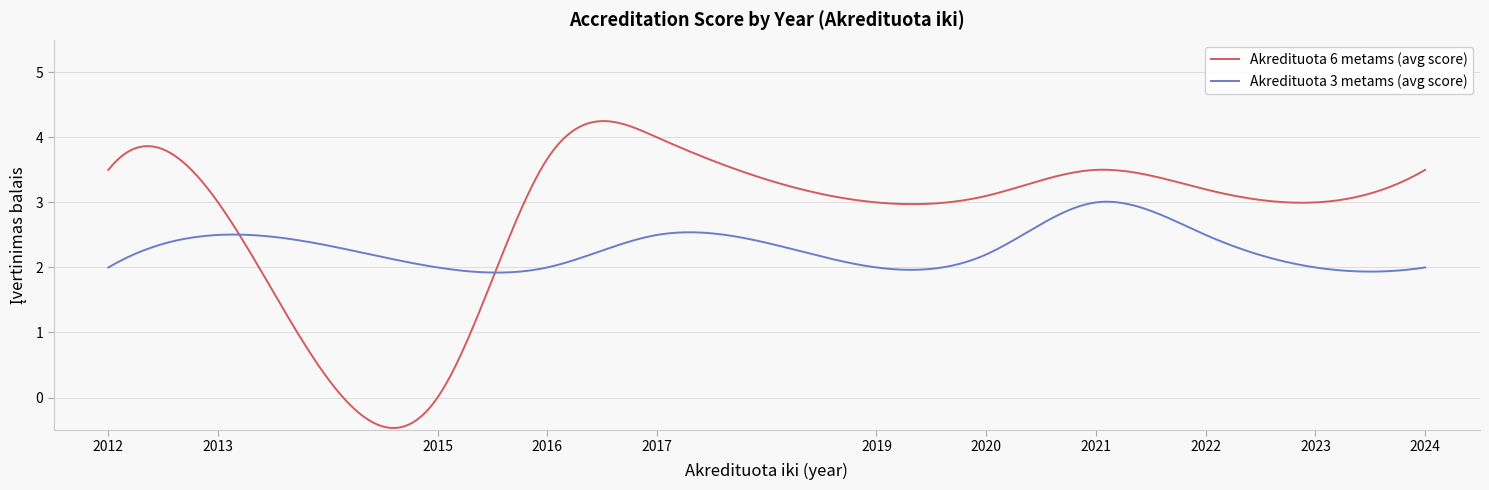

What is the smallest value displayed?

-0.5